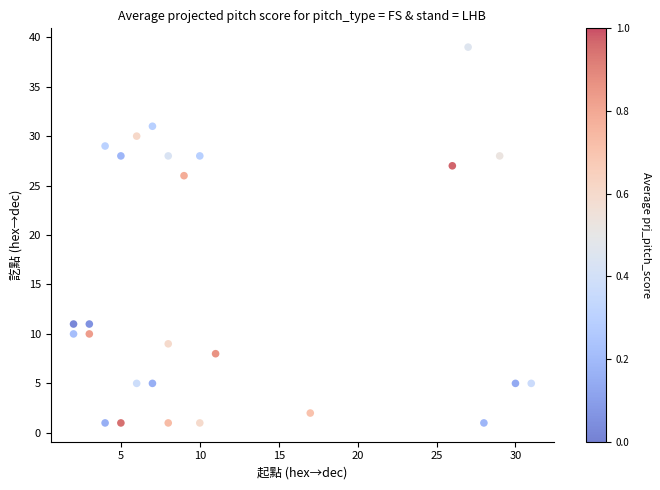

What is the range of X values (max minus min)?

29